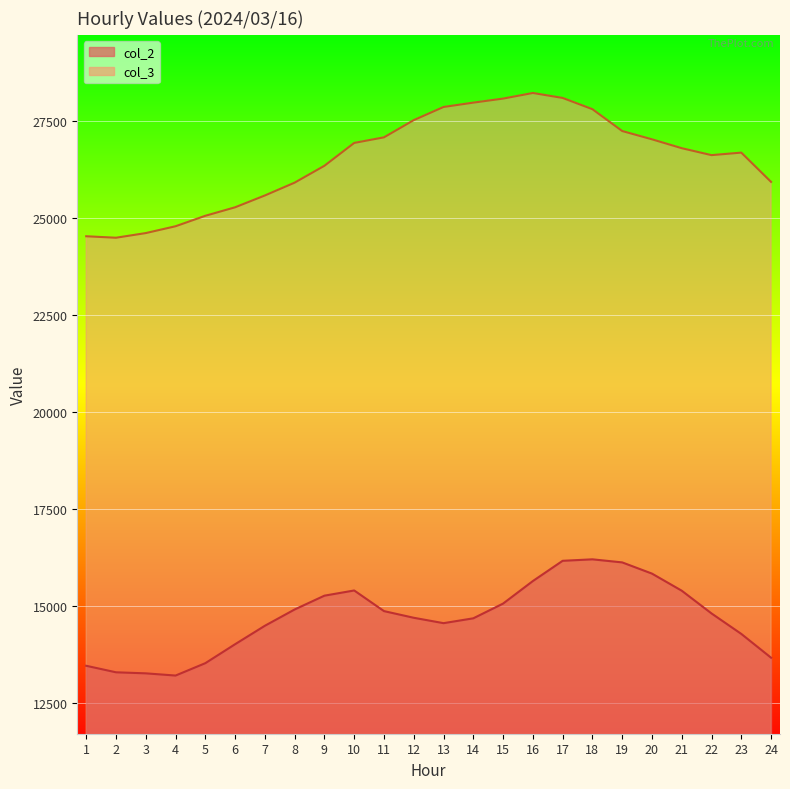

Reading right to left, transcribe all the data shown in this chart.

col_2: 24=13665	23=14279	22=14807	21=15393	20=15834	19=16123	18=16202	17=16164	16=15642	15=15061	14=14681	13=14556	12=14695	11=14867	10=15399	9=15265	8=14909	7=14489	6=14013	5=13524	4=13205	3=13262	2=13289	1=13457
col_3: 24=25935	23=26690	22=26625	21=26804	20=27033	19=27247	18=27810	17=28100	16=28228	15=28083	14=27979	13=27867	12=27528	11=27084	10=26940	9=26351	8=25916	7=25585	6=25280	5=25061	4=24791	3=24615	2=24495	1=24533